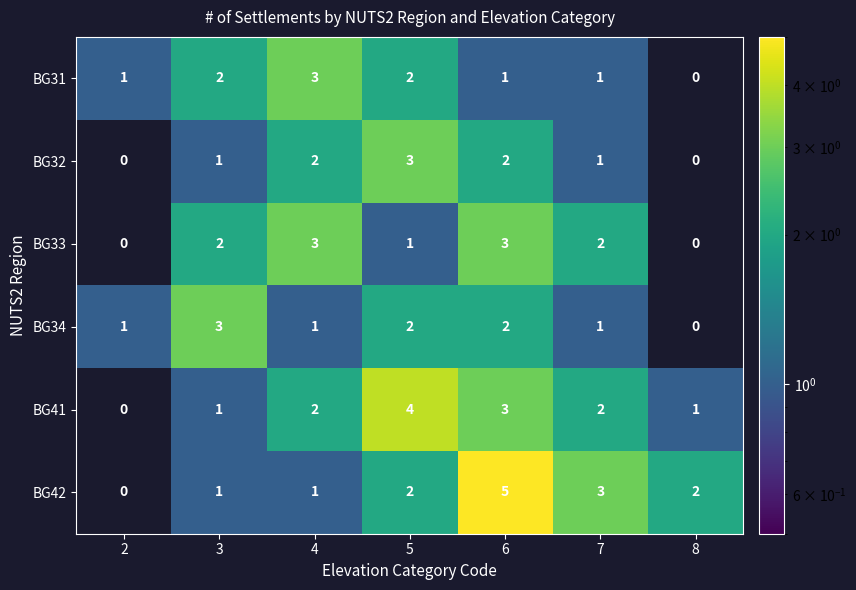

The BG42 series shows 1 at 4. True or false?

True